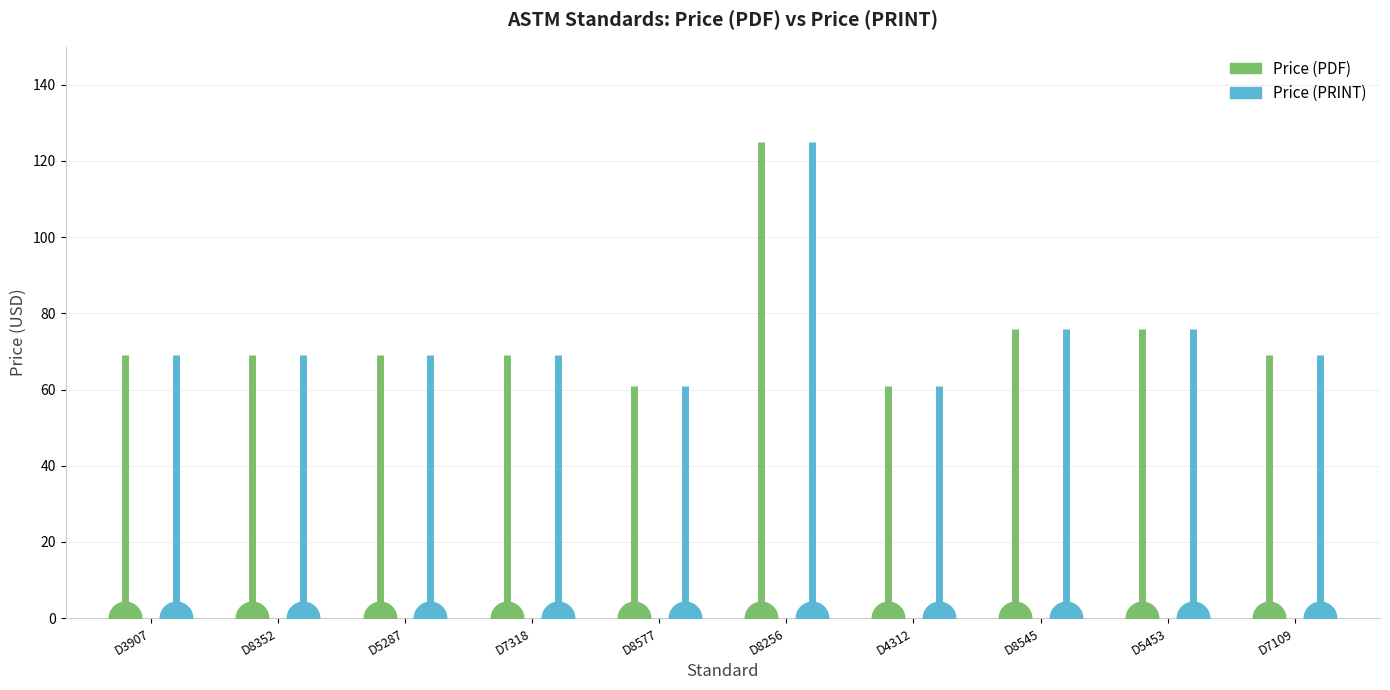

Which series has the largest total across all categories?

Price (PDF)